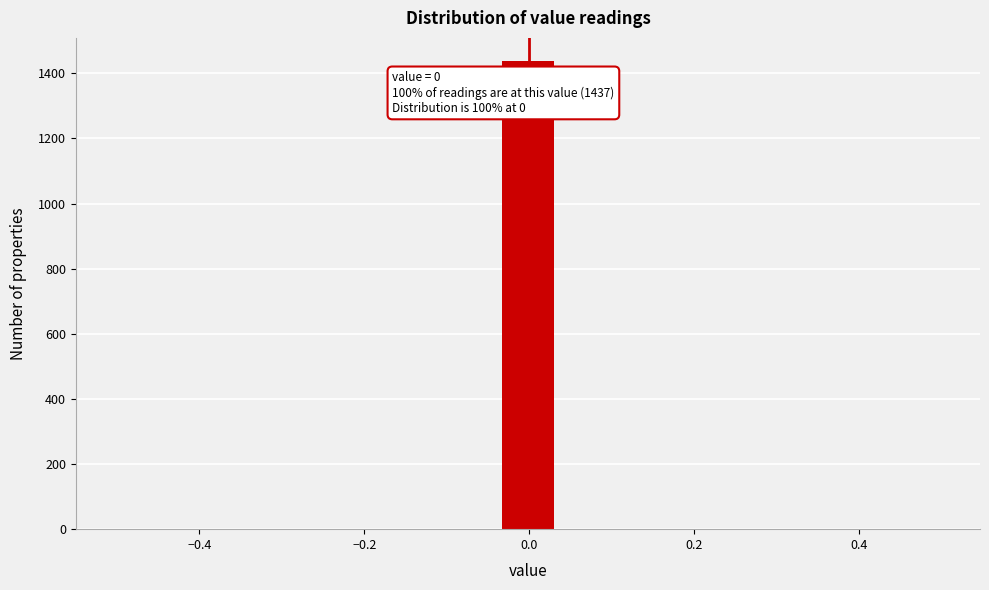

Read against the x-axis, roughly where is the centre of the tallest bar?

0.00